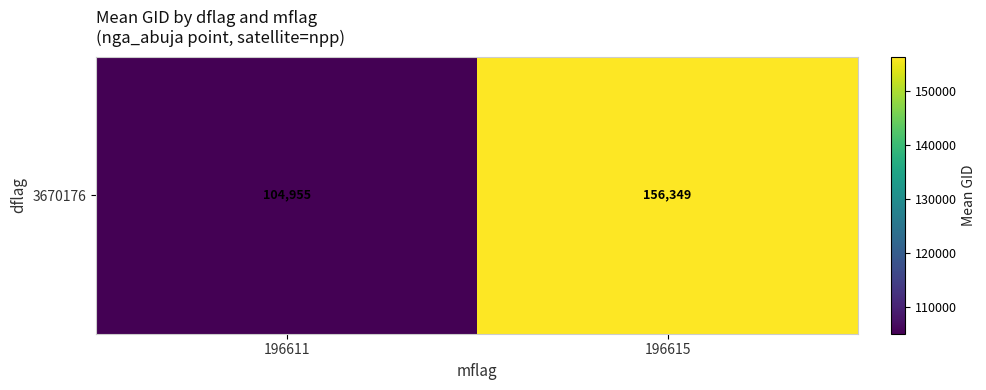

Which has a higher value, 196615 or 196611?

196615